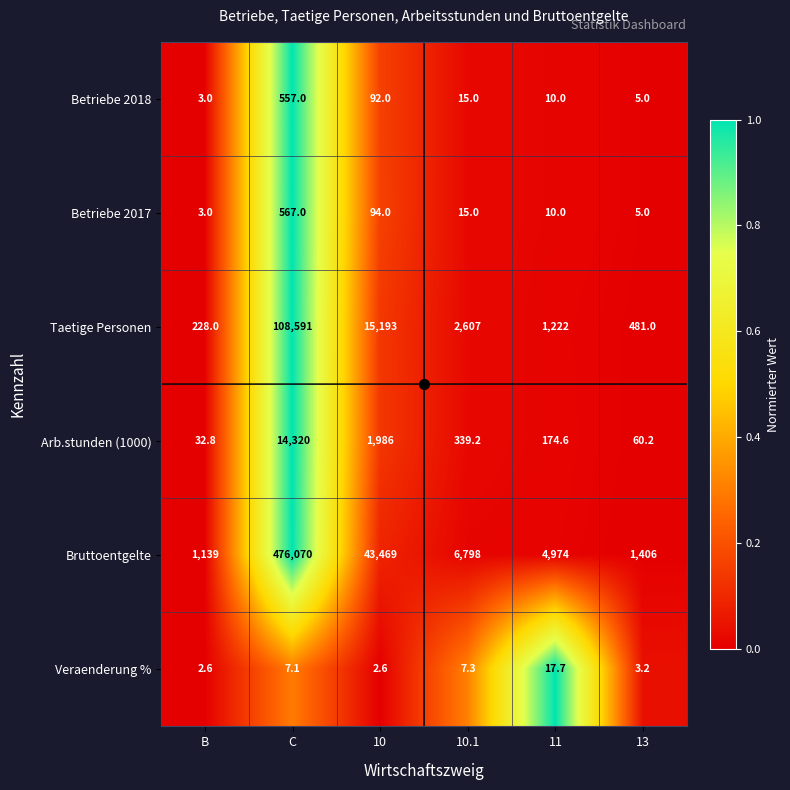

True or false: Bruttoentgelte has a value of 1406.0 at 13.

True